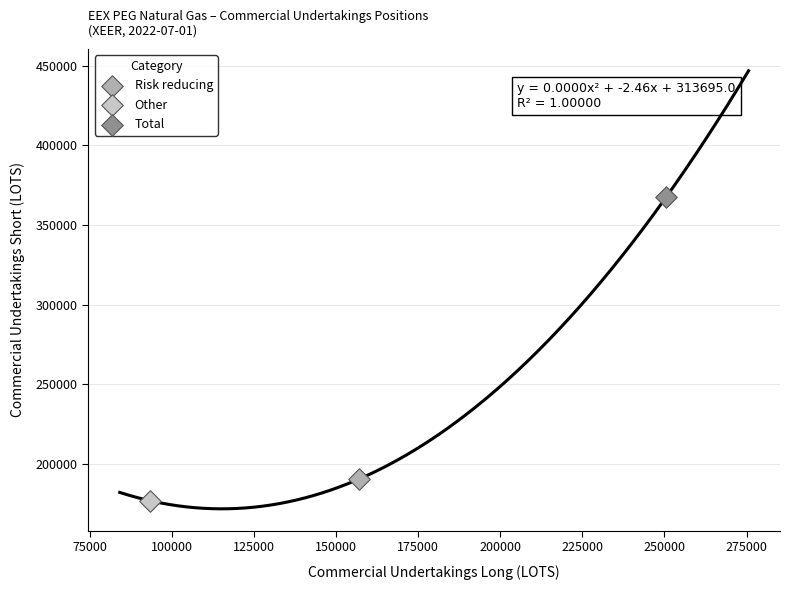

Which series reaches the maximum Y coordinate?

Total